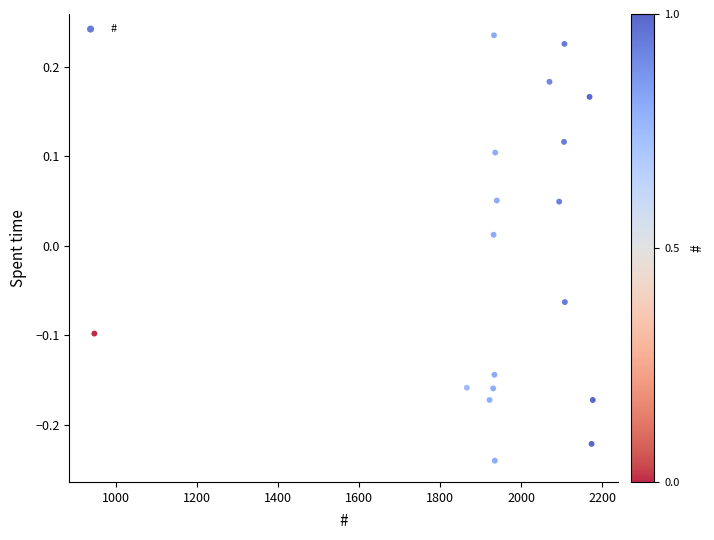

What is the range of Y values (max minus min)?

0.5